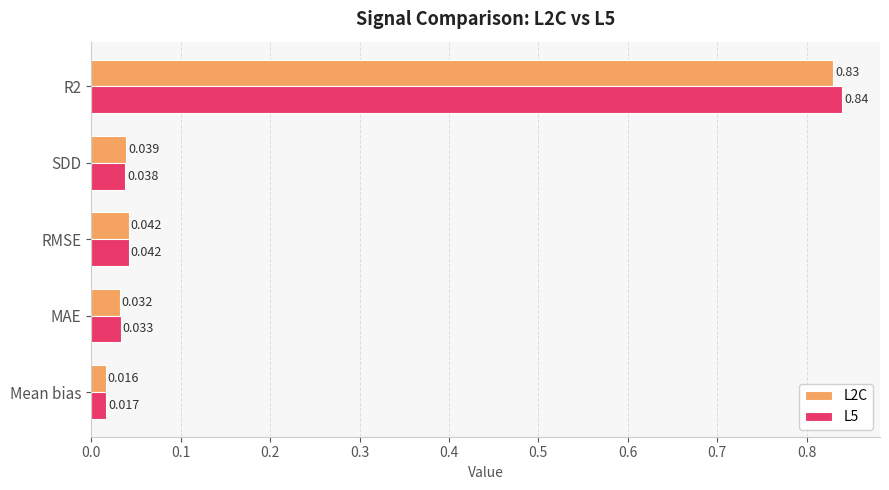

What is the average value of the L5 series?

0.2